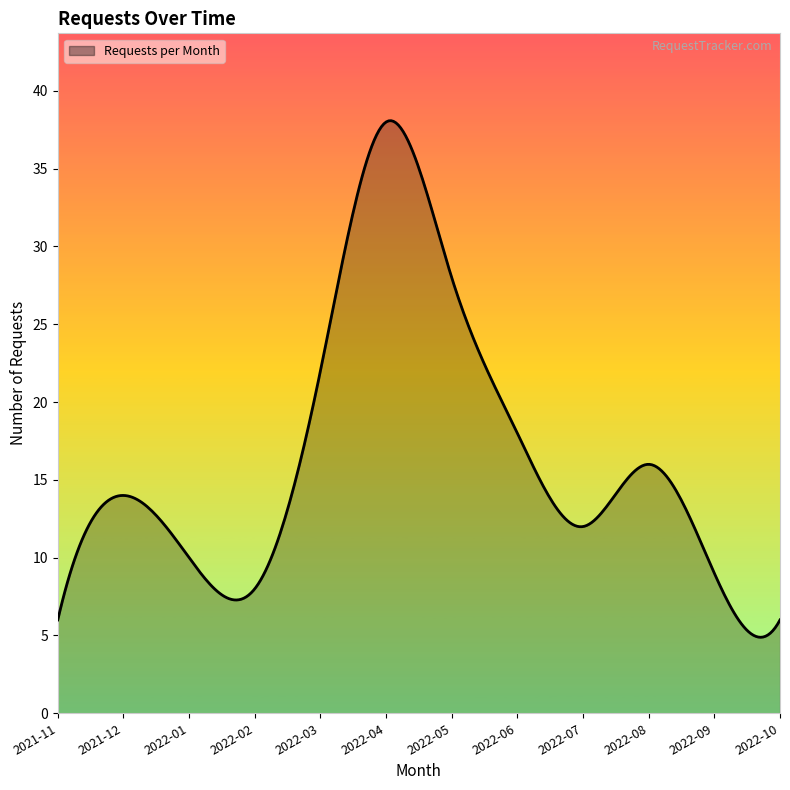

What is the smallest value displayed?

4.9